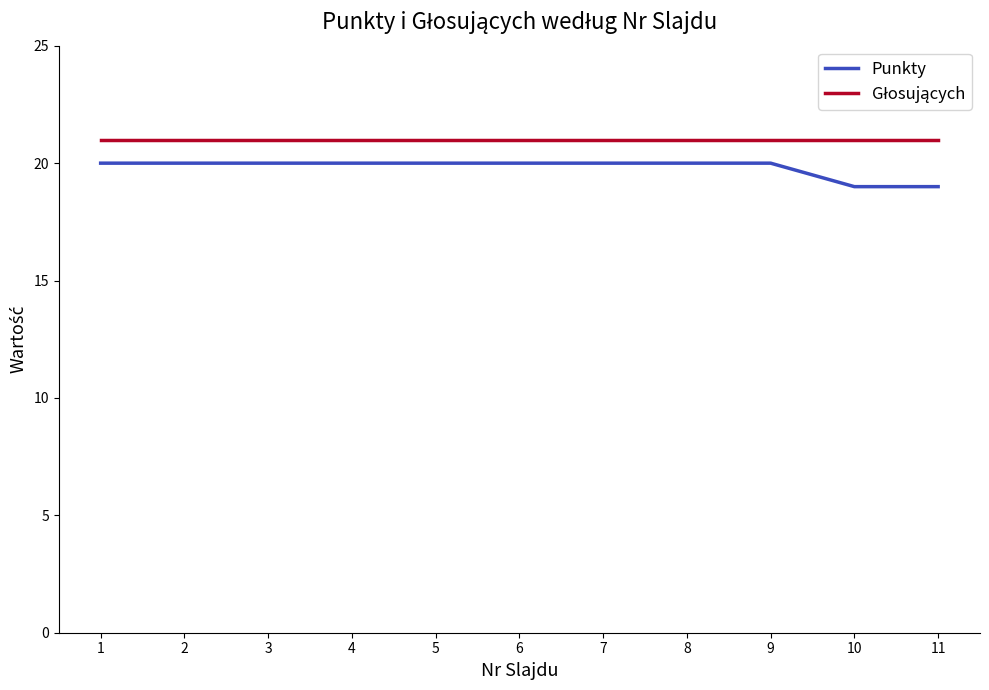

What is the approximate value of Punkty at 4?

20